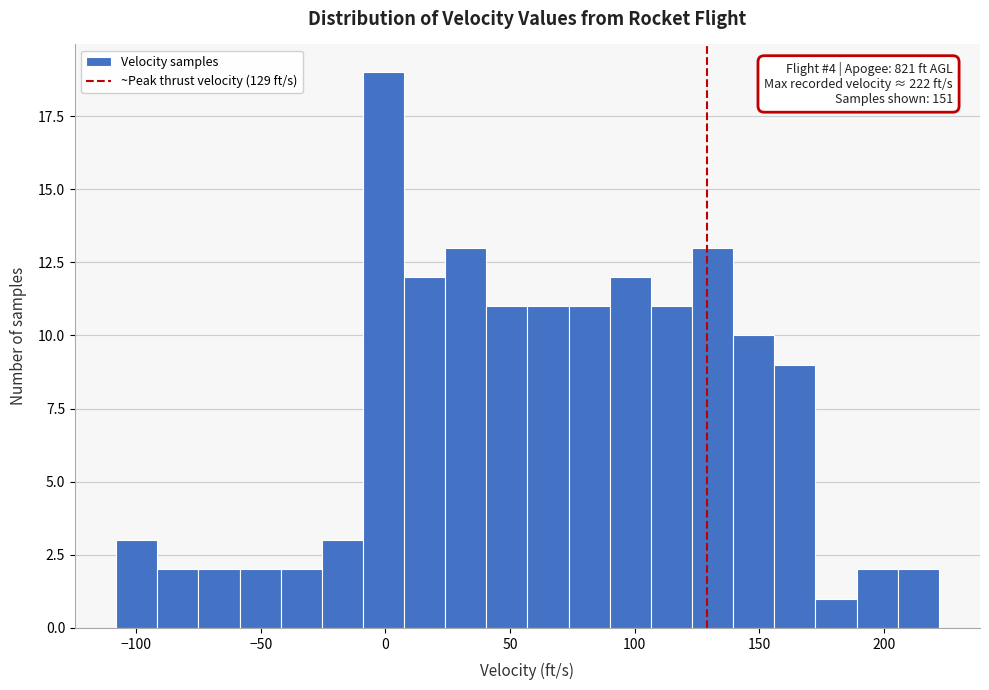

Read against the x-axis, roughly where is the centre of the tallest bar?

0